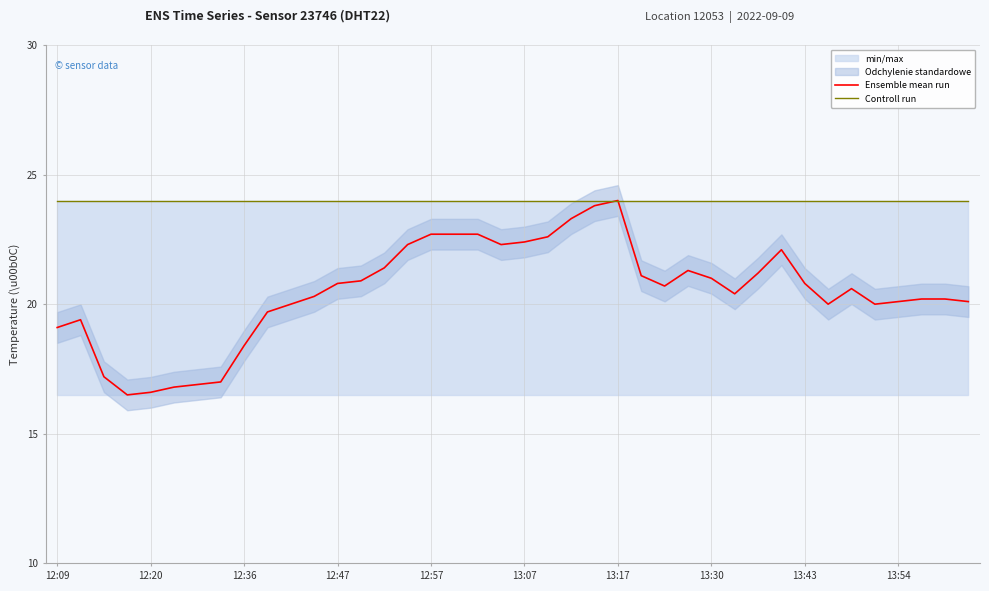

Read the Controll run value at 12:09.

24.0